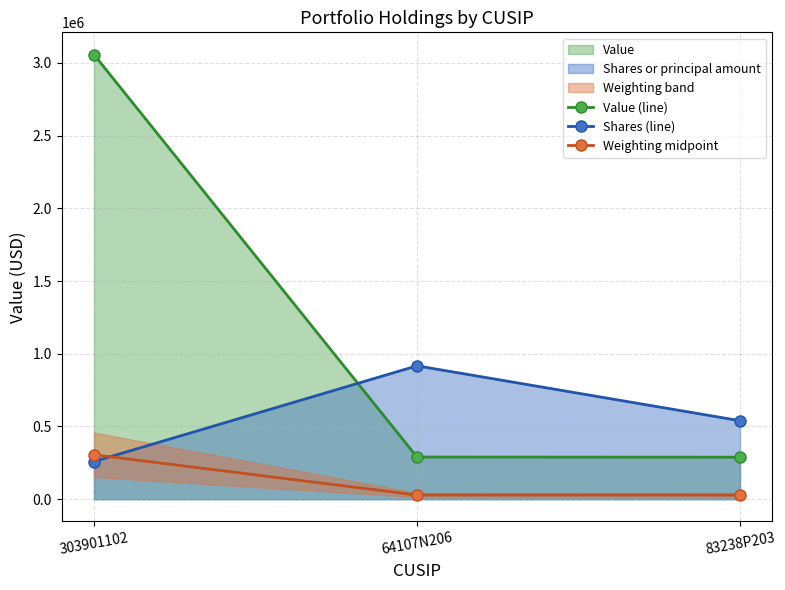

What is the maximum value for Weighting midpoint?

305700.0